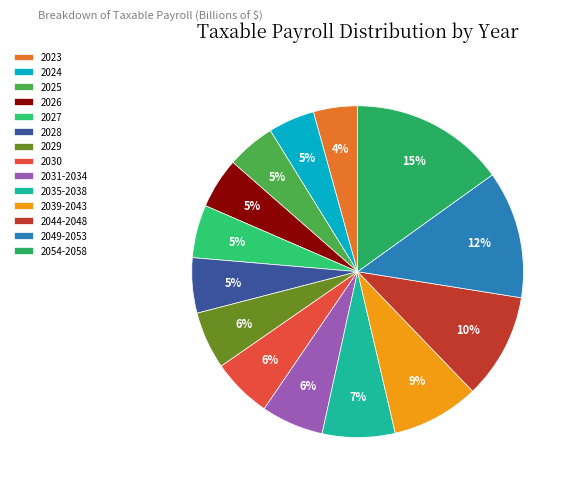

True or false: 2027 accounts for 18% of the total.

False